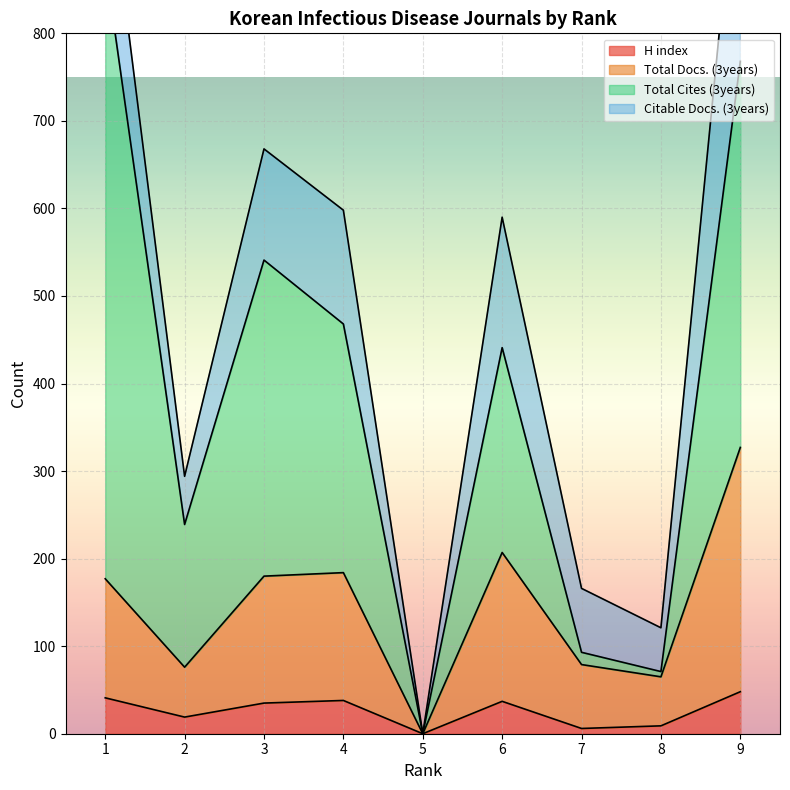

What value does the Total Docs. (3years) series have at 3?

180